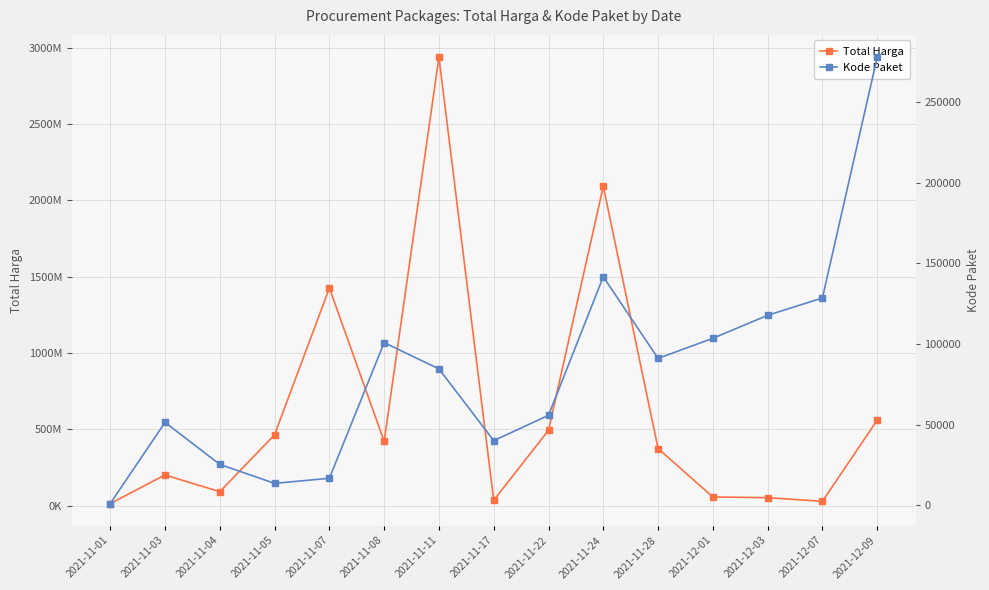

How many distinct data groups are displayed?

2